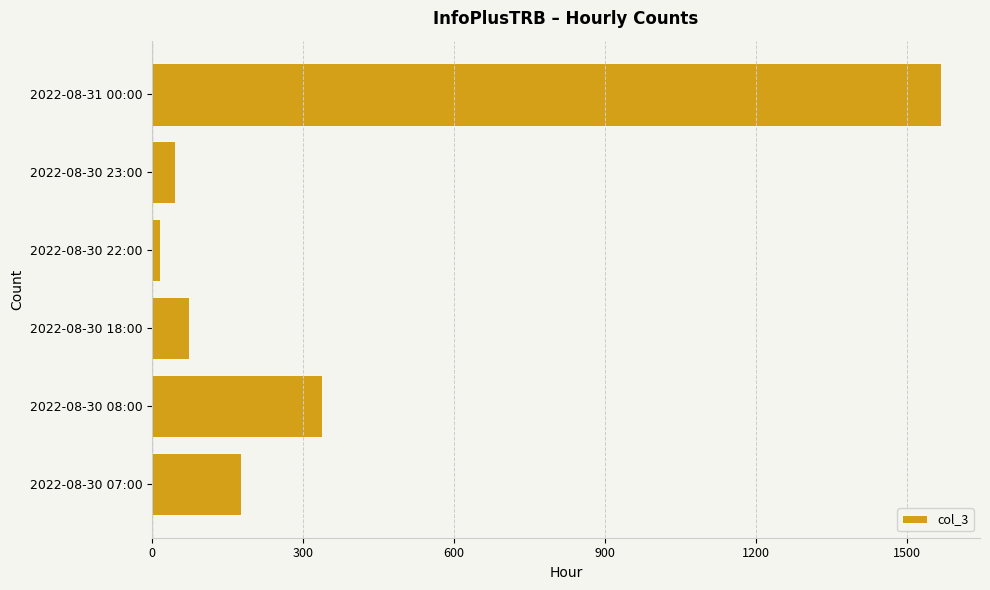

How many data points are less than 177?

3